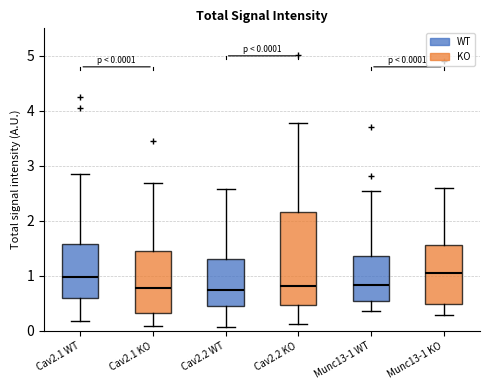

Which box is the tallest, from its lower edge to its upper edge?

Cav2.2 KO